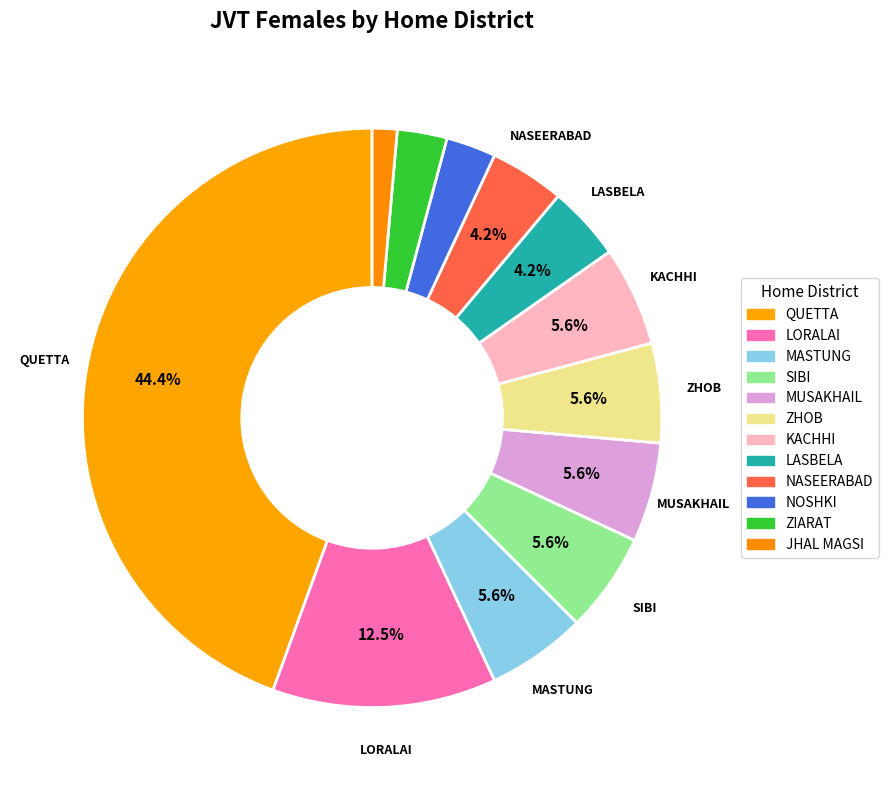

How many segments does this pie chart have?

12